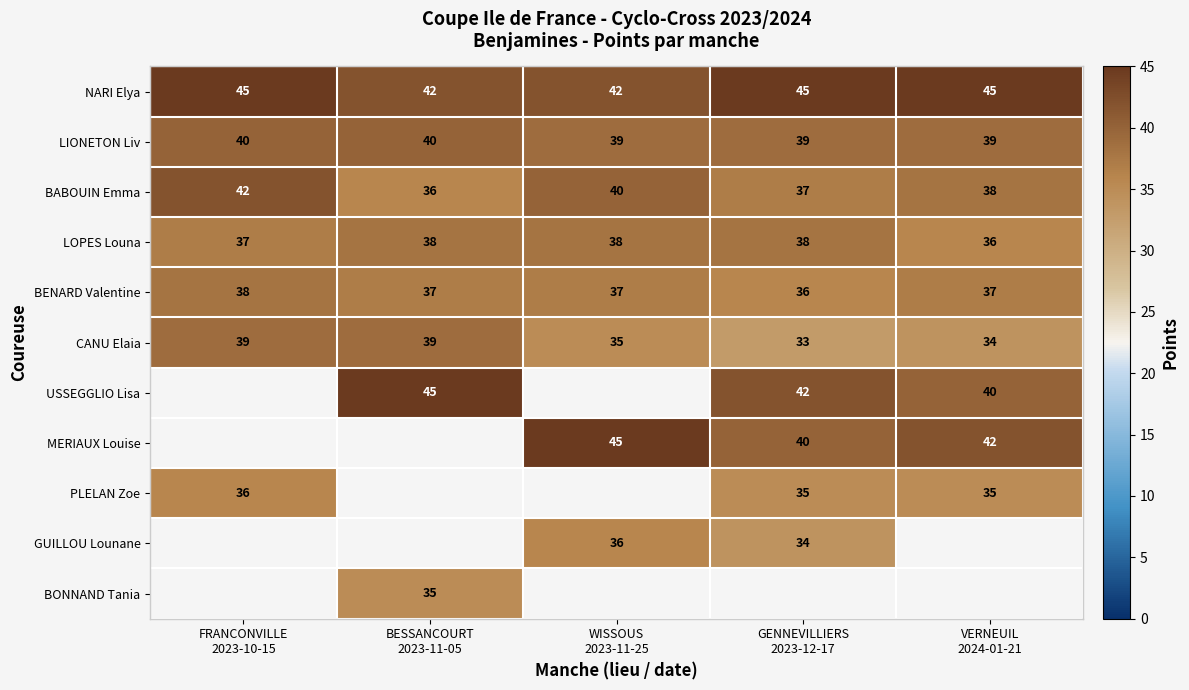

What is the minimum value shown in the chart?

33.0